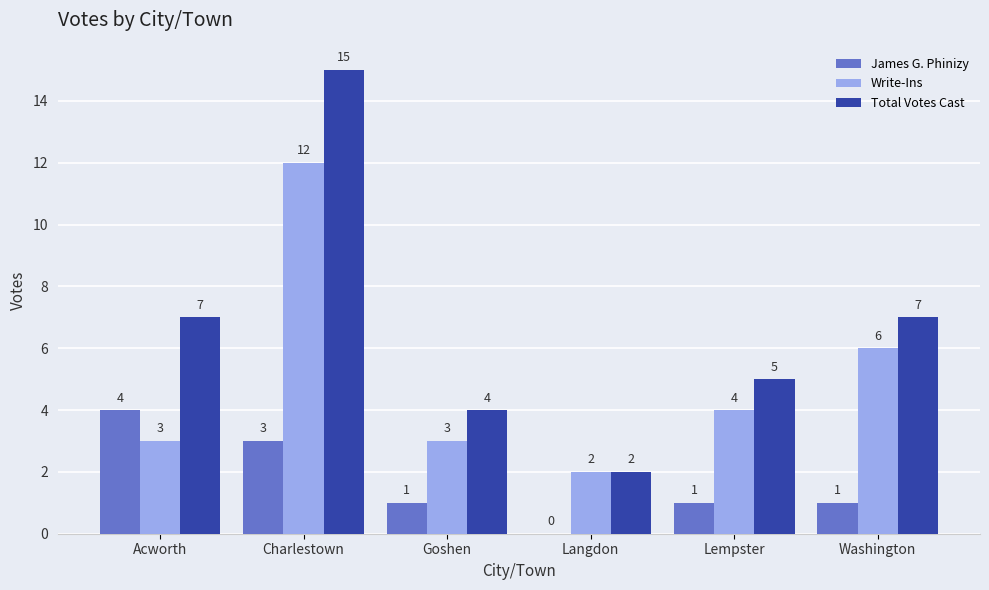

Which series changed the most between Charlestown and Goshen?

Total Votes Cast